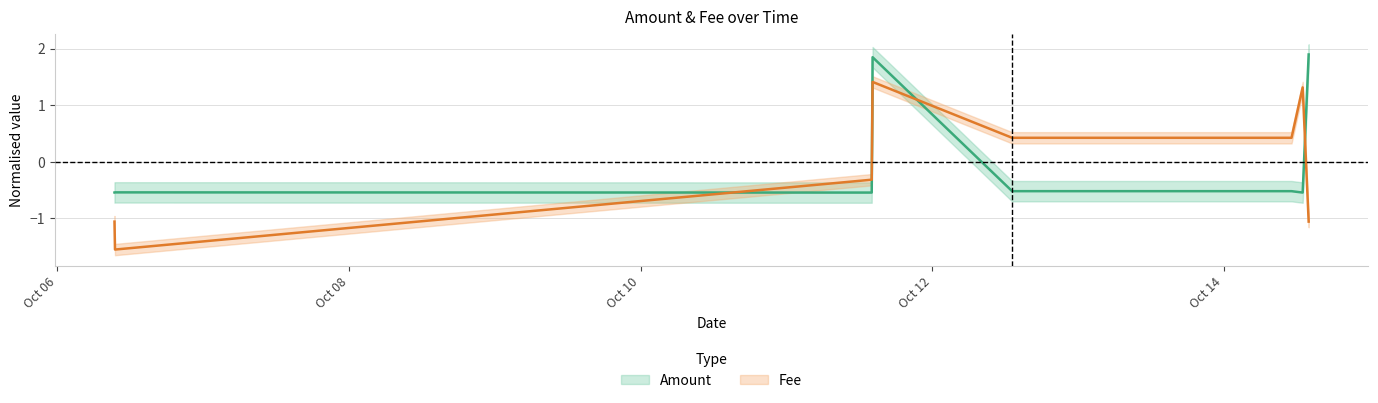

What value does the Fee series have at 2021-10-13 10:49:32?

0.4